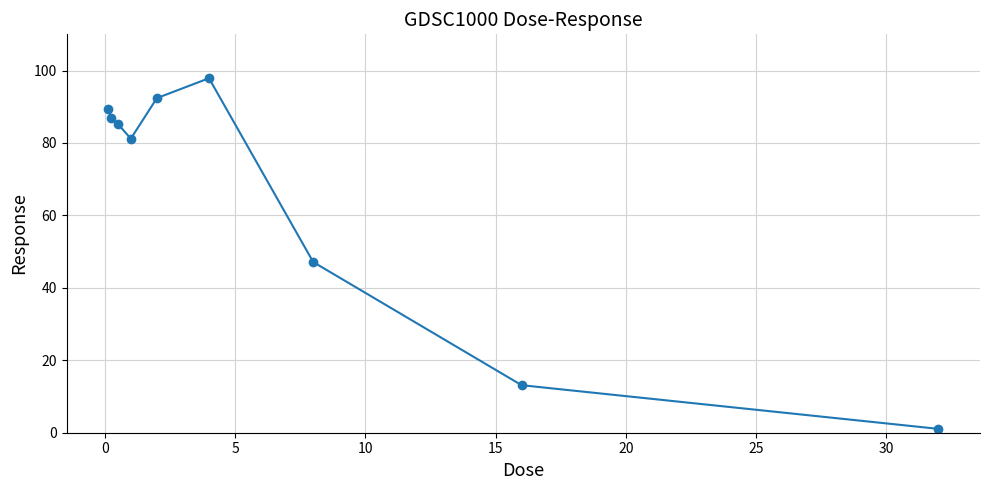

What is the value of the 7th point from the left?

47.1